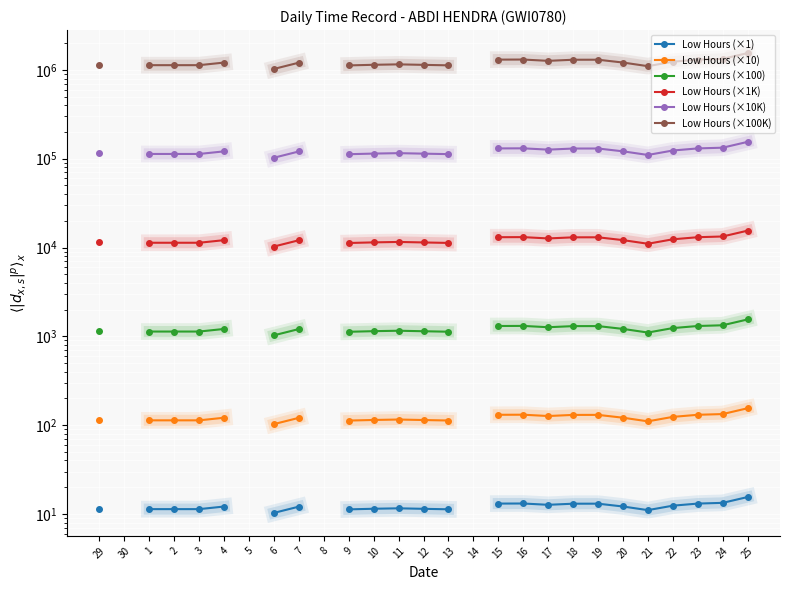

What is the label of the 2nd point from the left?

30